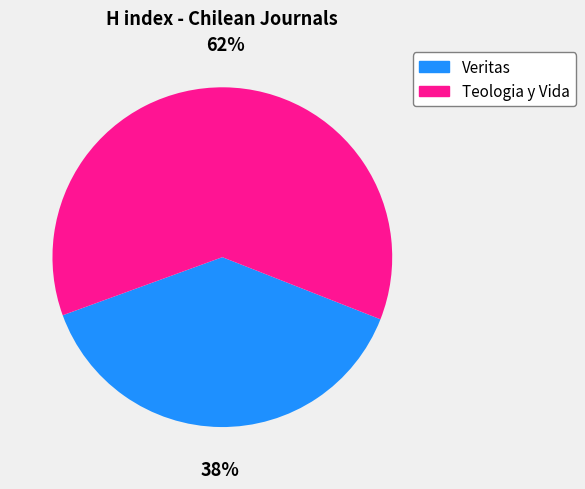

To the nearest percent, what percentage of the pie is Veritas?

38%